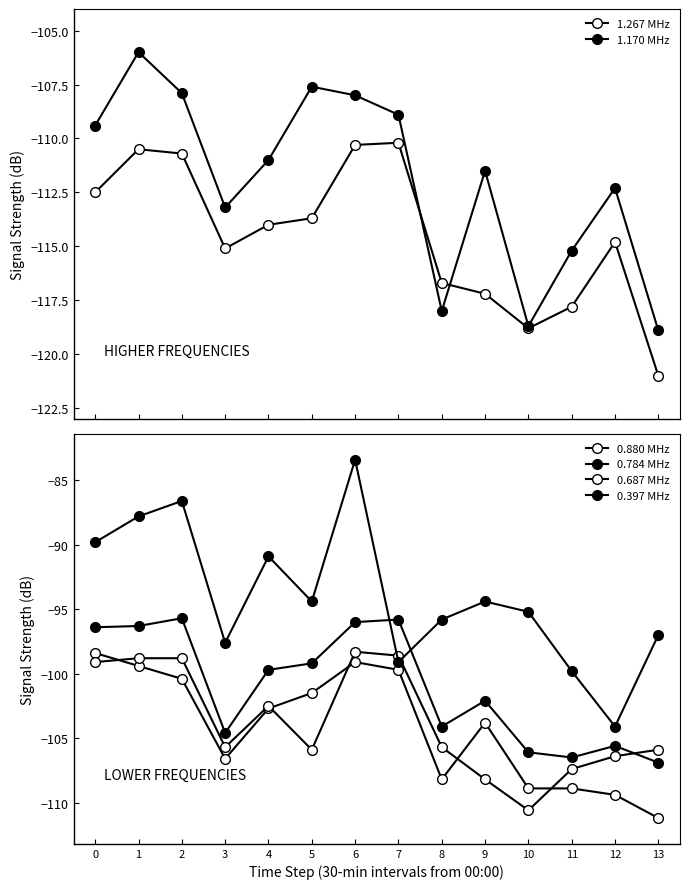

Which series ends up on top after the final intersection of 0.687 MHz and 0.784 MHz?

0.687 MHz